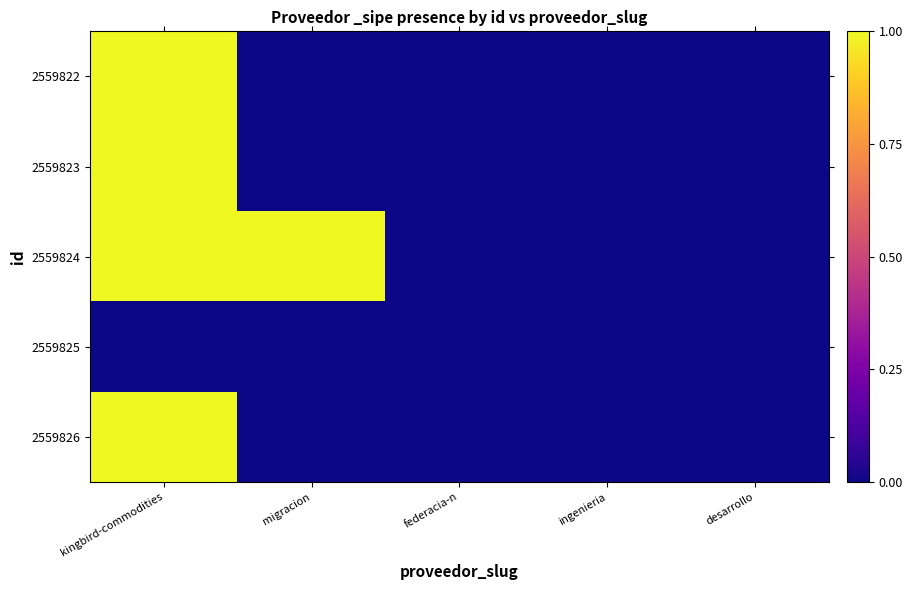

Rank the series at desarrollo from highest to lowest value.

2559822, 2559823, 2559824, 2559825, 2559826